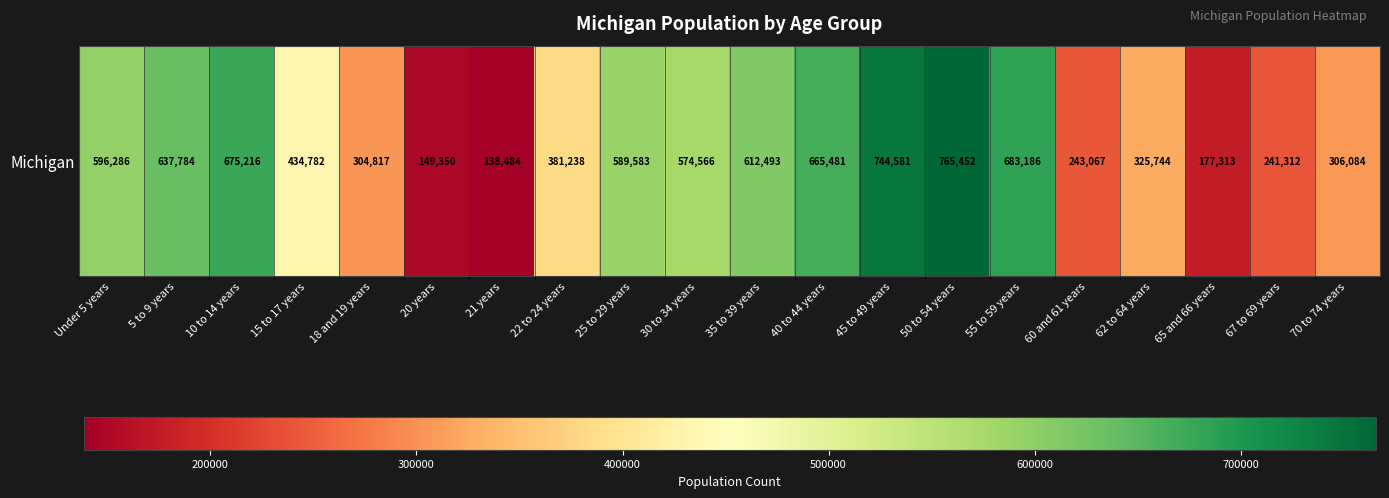

What is the difference between the second highest and second lowest values?

595231